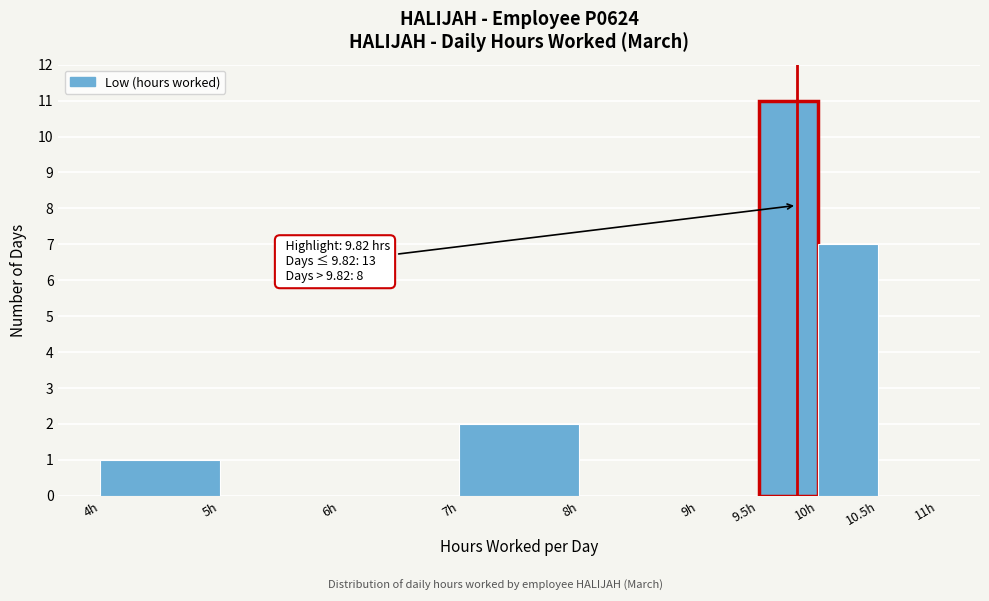

Over which range of the x-axis is the bar tallest?

9.5 to 10.0